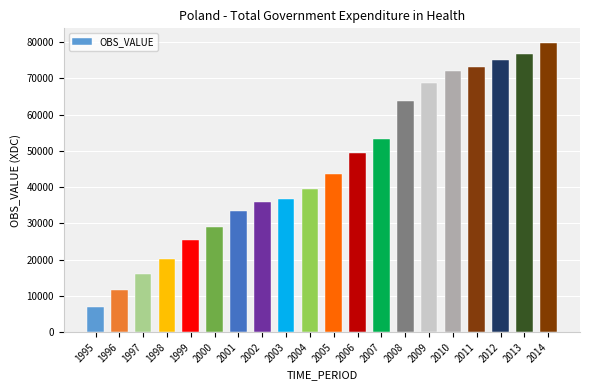

List the labels in order of value, smallest first.

1995, 1996, 1997, 1998, 1999, 2000, 2001, 2002, 2003, 2004, 2005, 2006, 2007, 2008, 2009, 2010, 2011, 2012, 2013, 2014